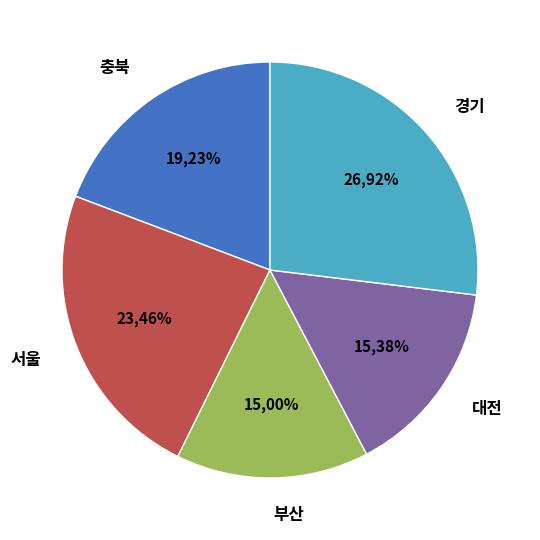

What percentage is NOT represented by 부산?

85.0%